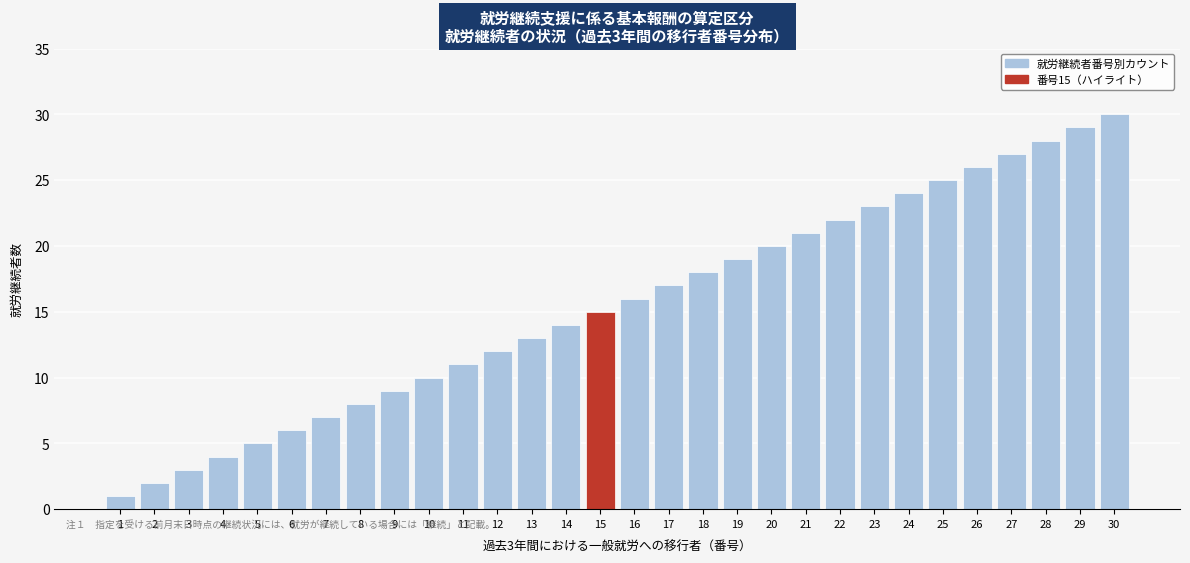

Is it true that the value at 22 is 22?

True